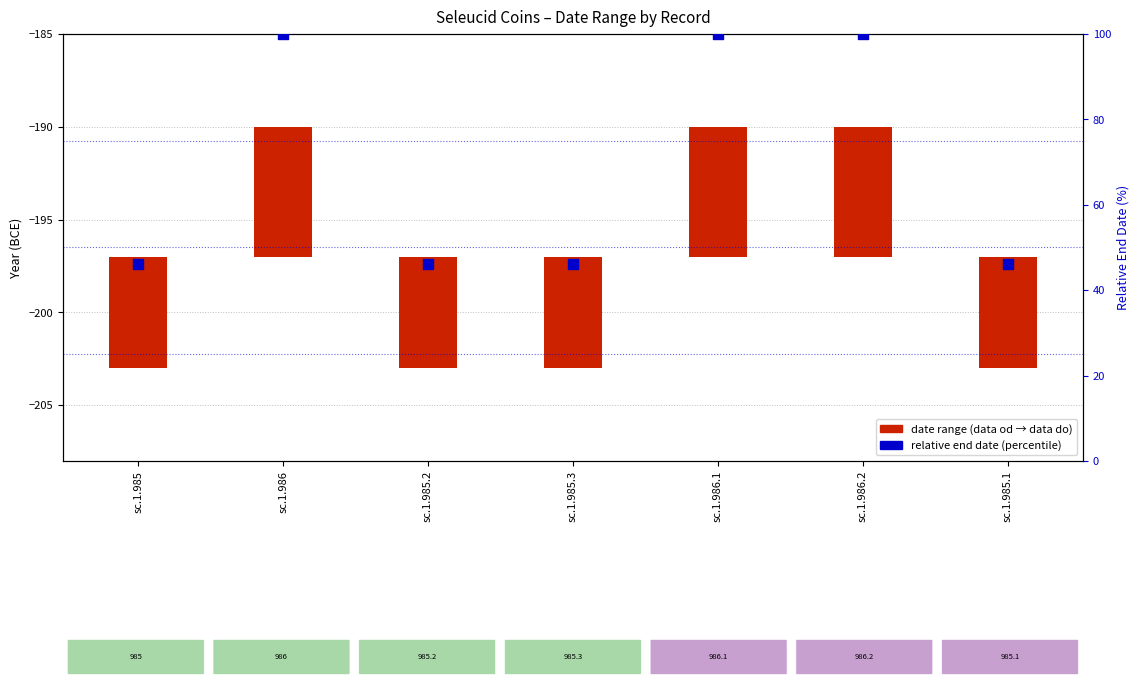

Which series reaches the maximum Y coordinate?

relative end date (percentile)